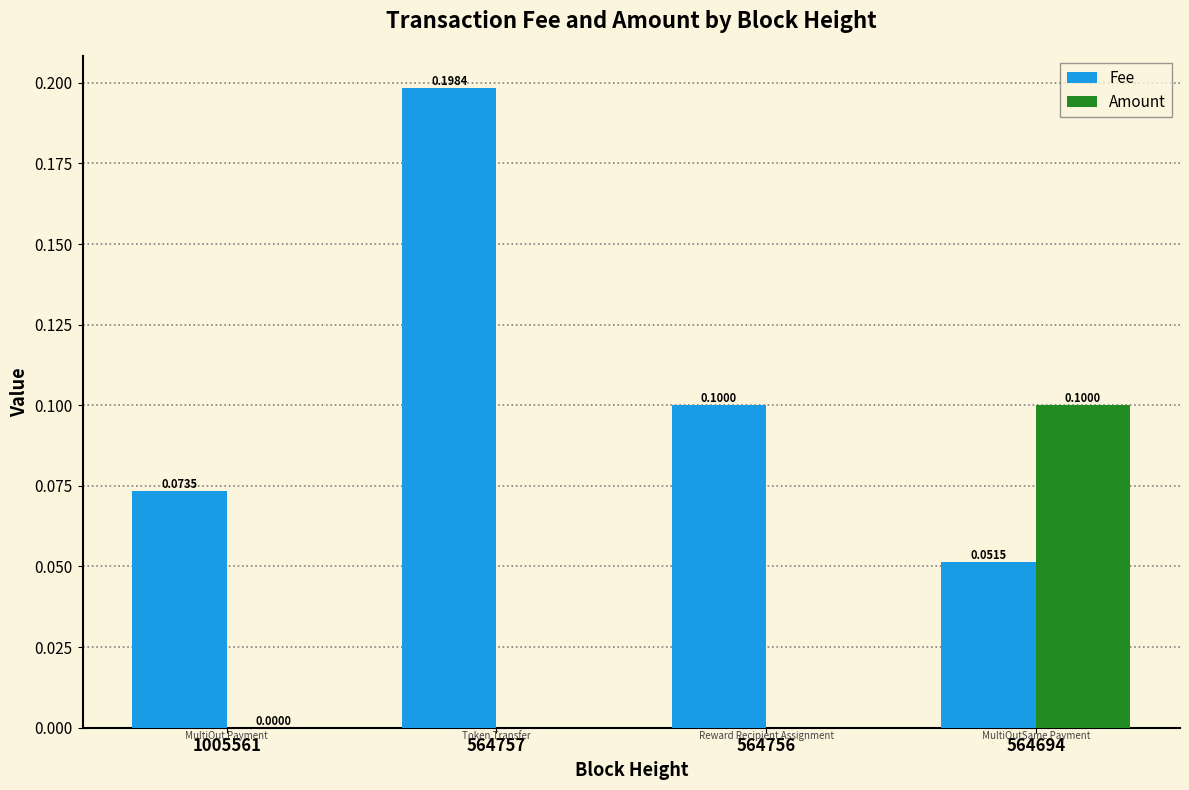

How many categories are shown in the chart?

4